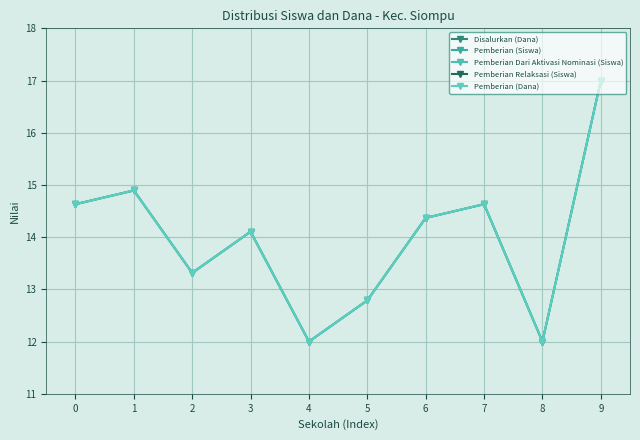

Rank the series by their maximum value, from lowest to highest.

Pemberian Dari Aktivasi Nominasi (Siswa), Pemberian Relaksasi (Siswa), Disalurkan (Dana), Pemberian (Siswa), Pemberian (Dana)